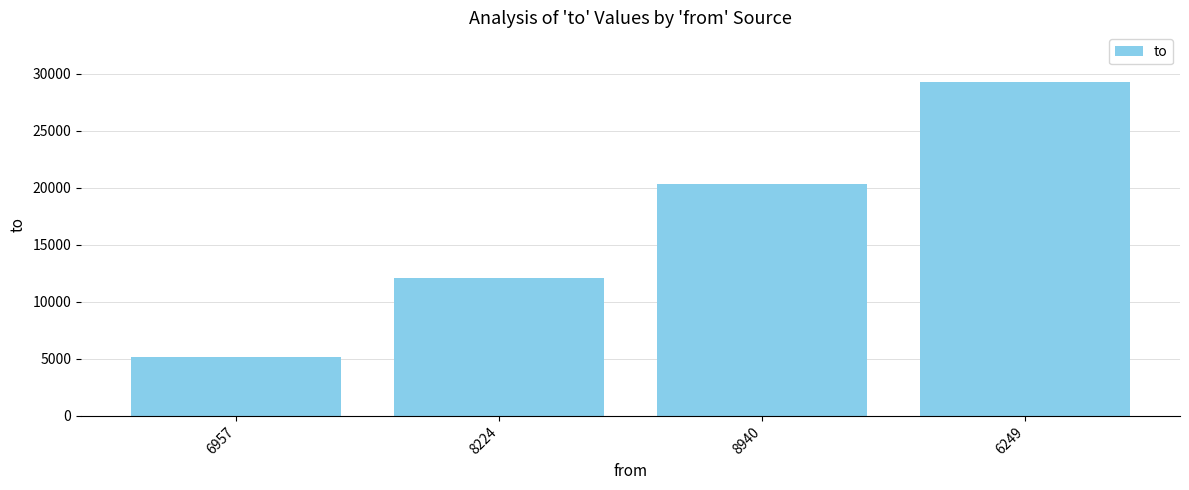

Is it true that the value at 8940 is 20314?

True